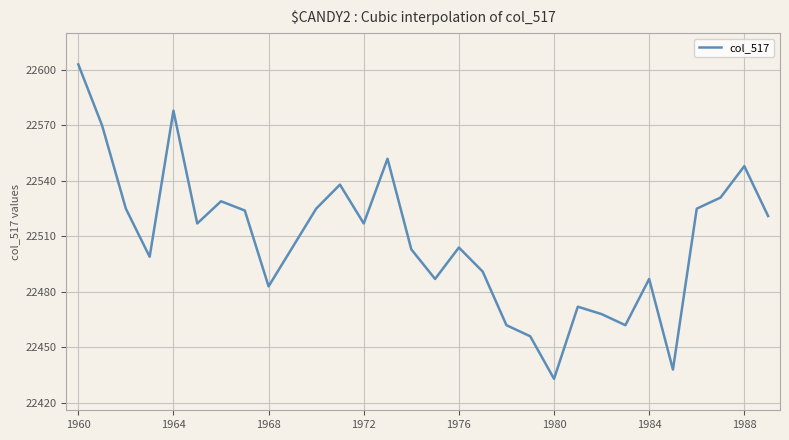

What is the difference between the maximum and minimum values?

170